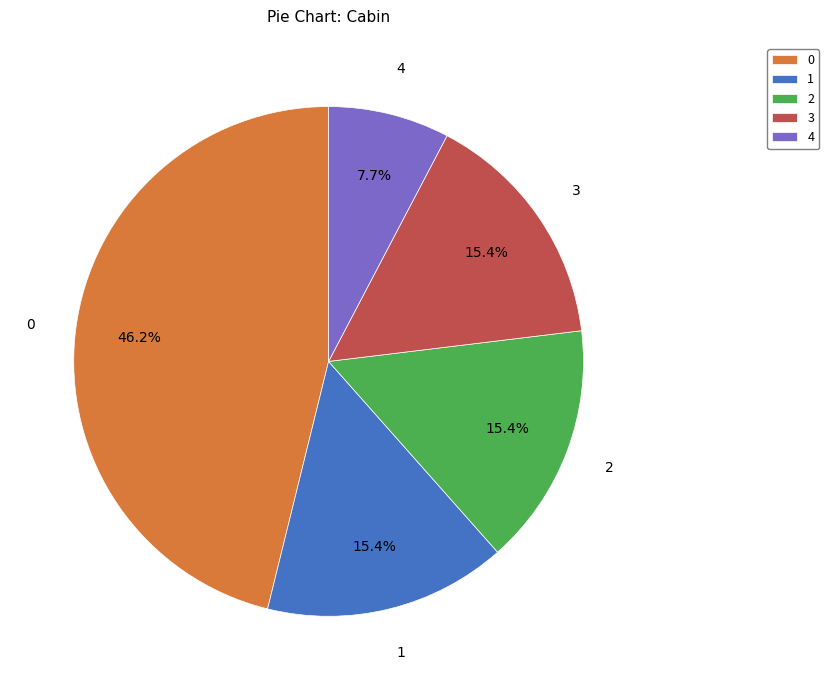

Approximately how many times larger is the value at 1 compared to 0?

0.3